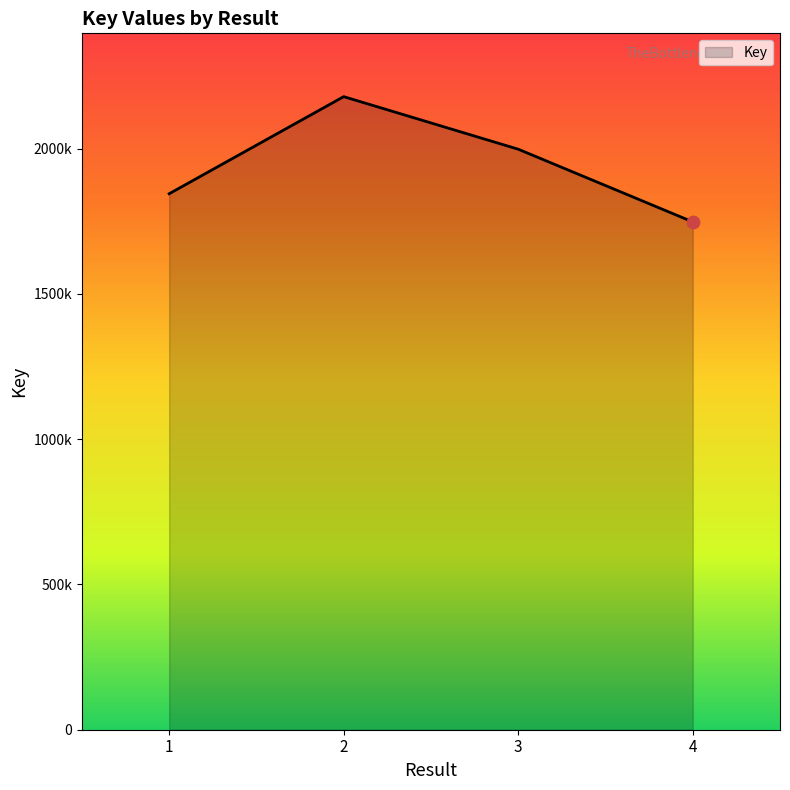

Between 4 and 2, which is larger?

2